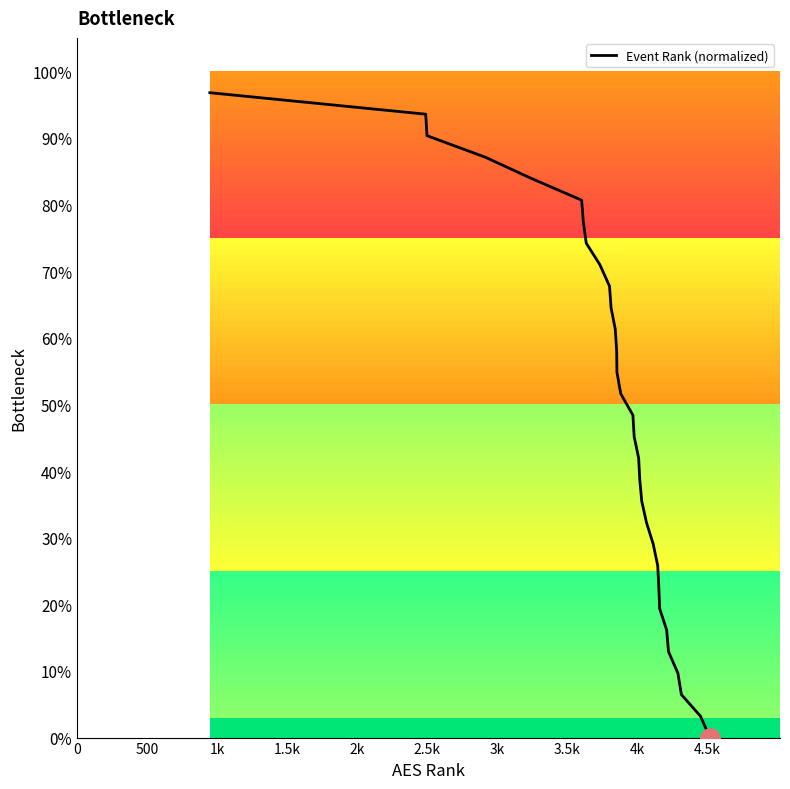

What is the approximate value at 0?

96.8